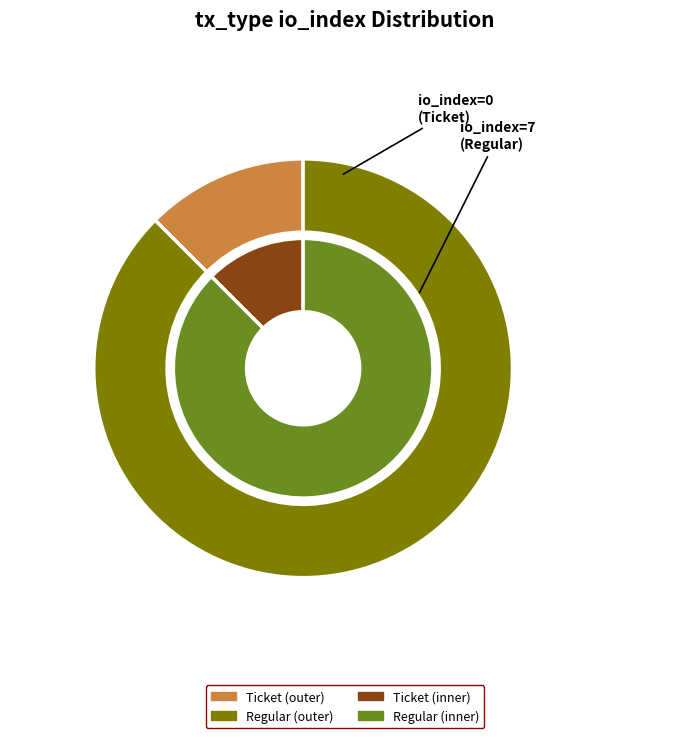

Between Regular and Ticket, which is larger?

Regular